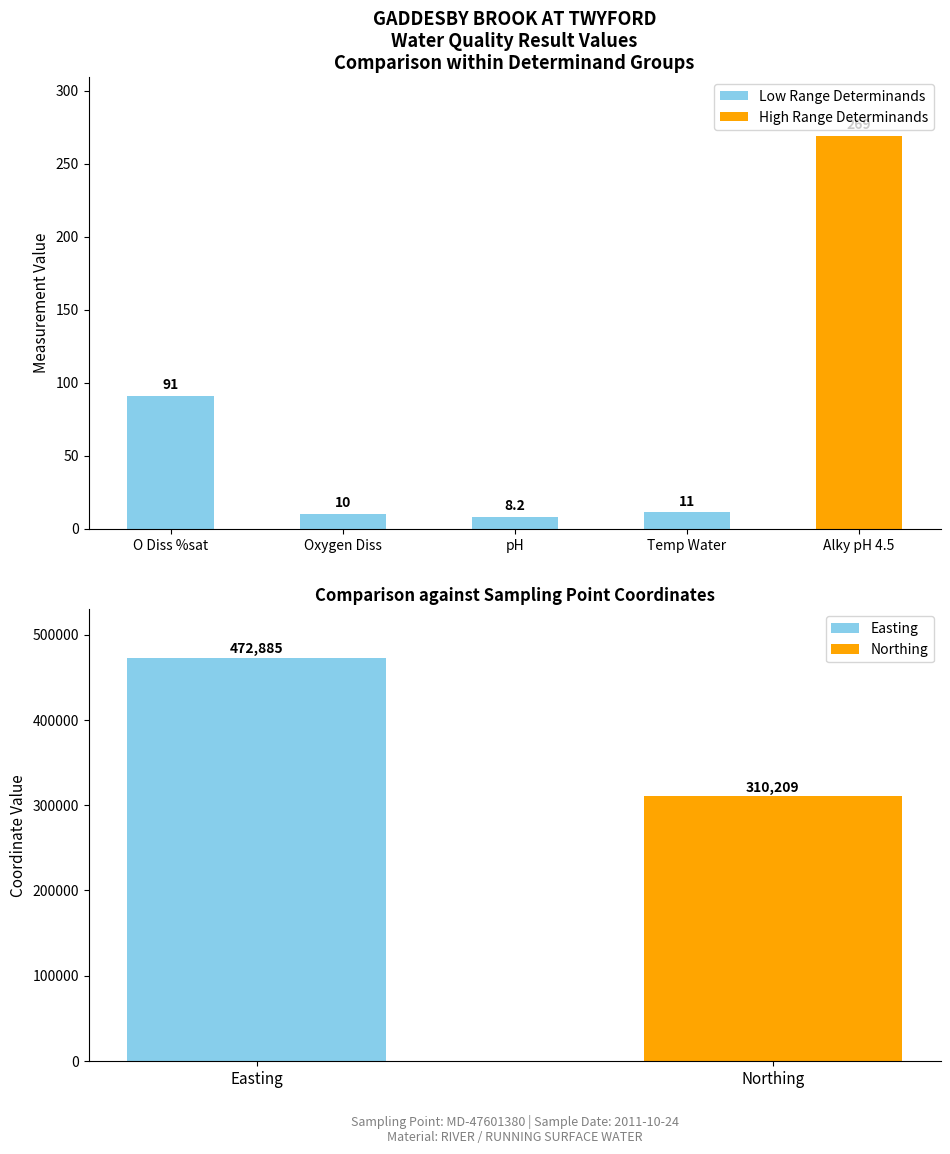

What is the label of the 1st bar from the left?

O Diss %sat